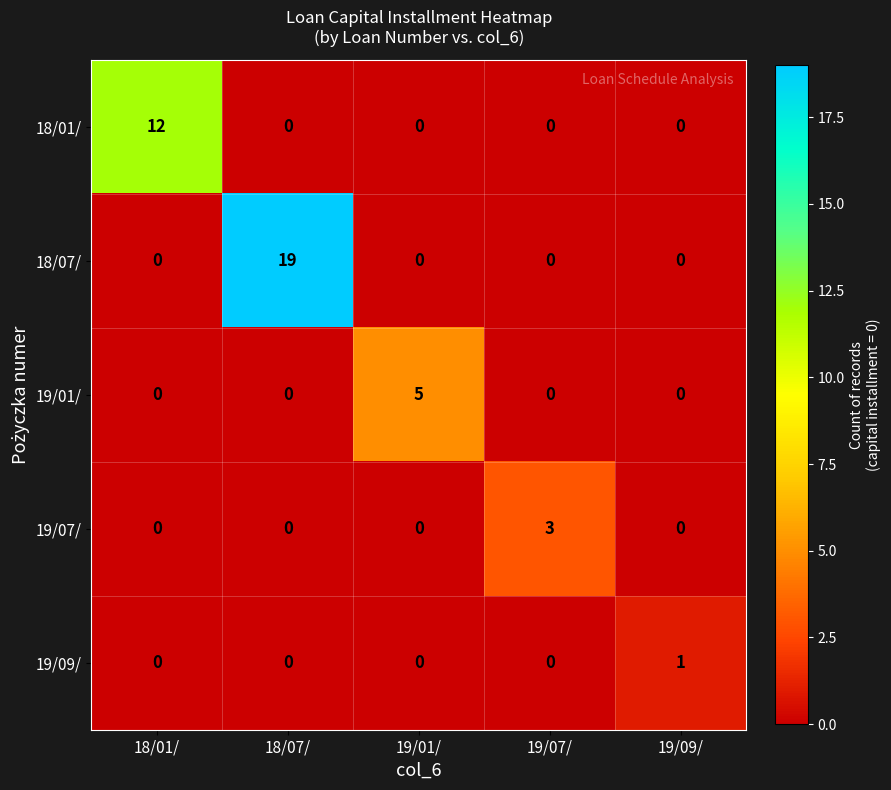

Is it true that 19/01/ equals 0 at 19/07/?

True